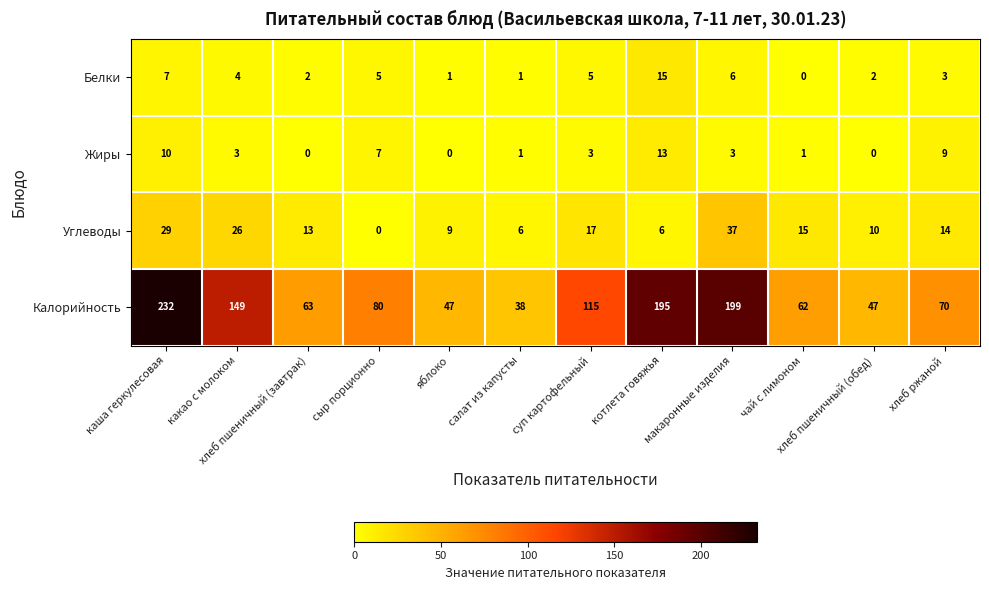

How many data points in Белки are less than 4?

6